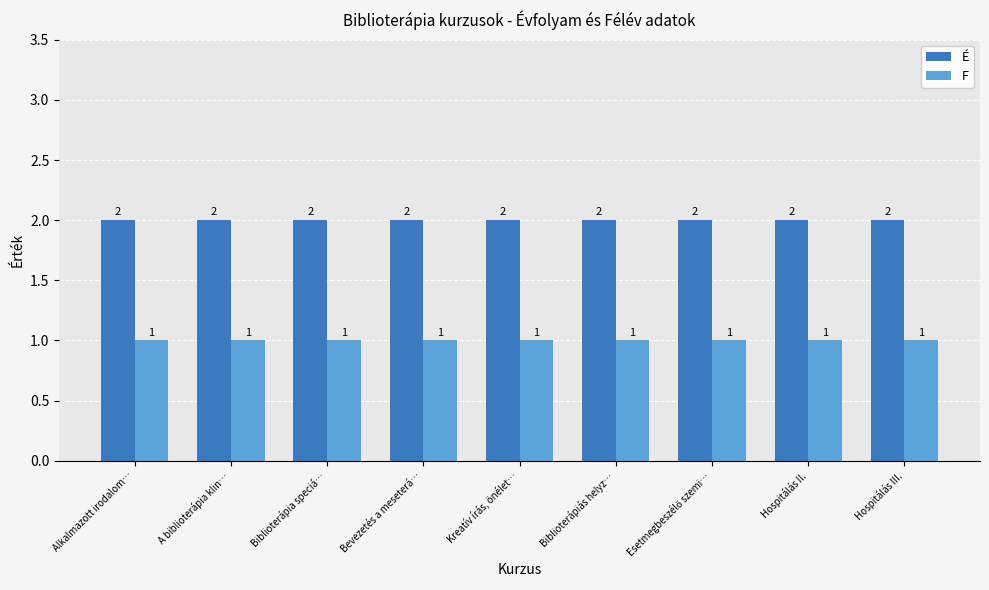

Are the bars horizontal?

No